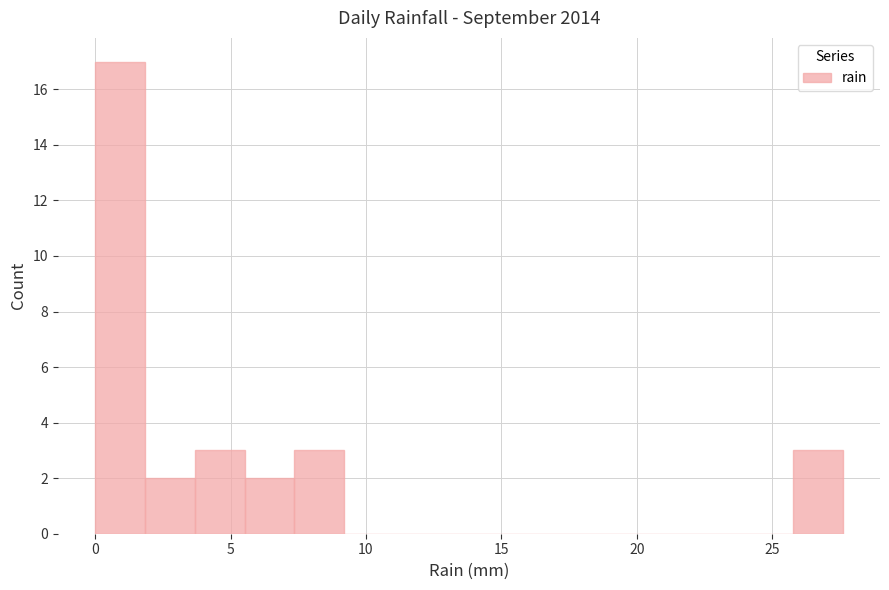

Read against the x-axis, roughly where is the centre of the tallest bar?

1.0